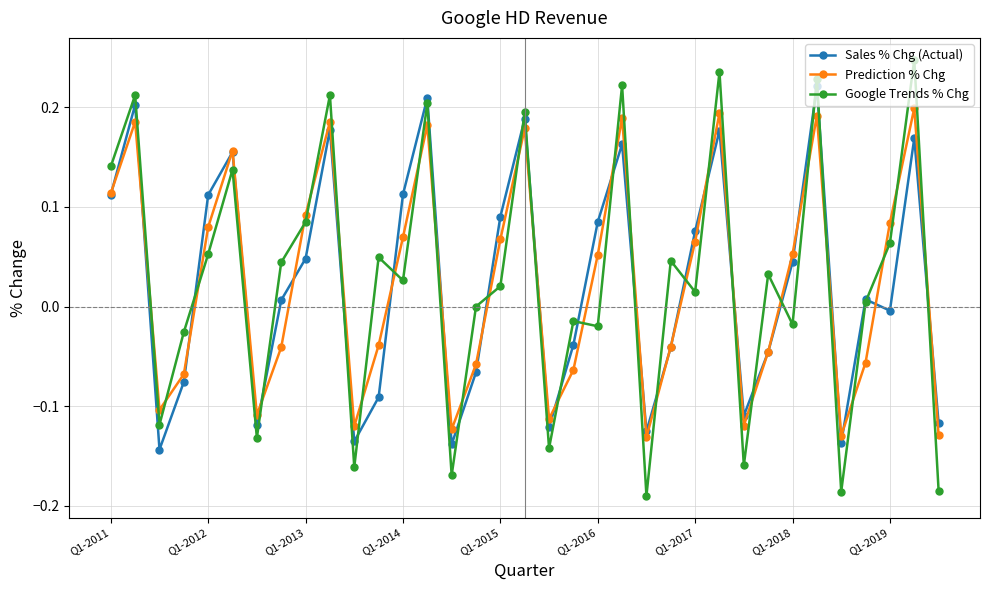

List the series in order of their peak value, lowest first.

Prediction % Chg, Sales % Chg (Actual), Google Trends % Chg